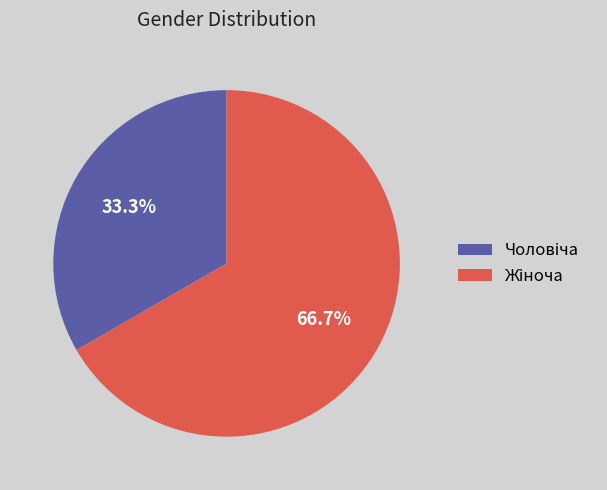

How many segments does this pie chart have?

2